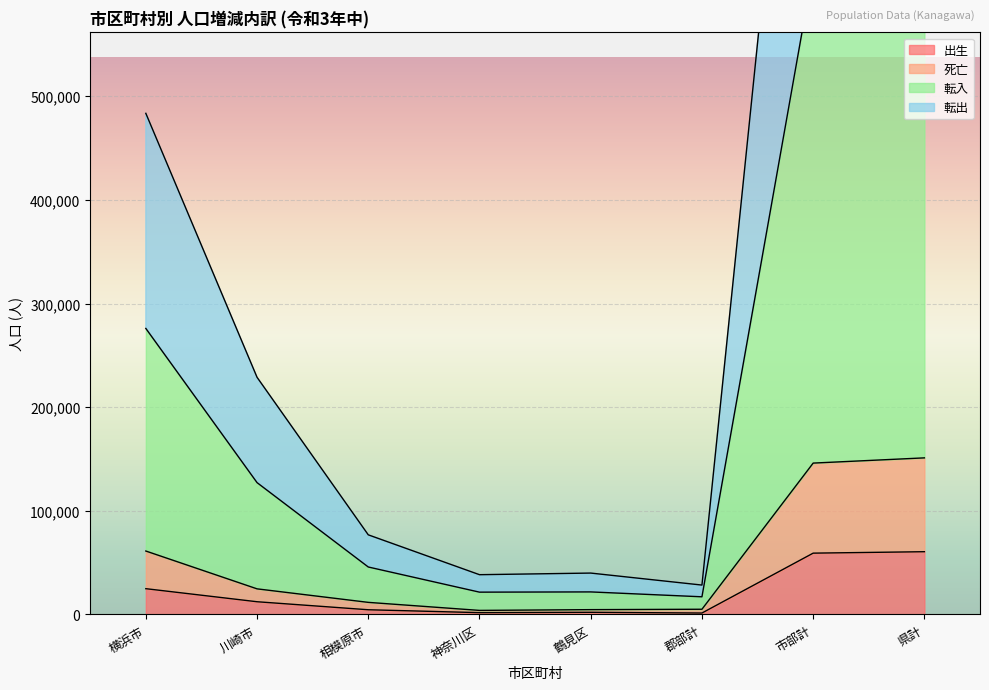

Which series changed the most between 川崎市 and 郡部計?

転入